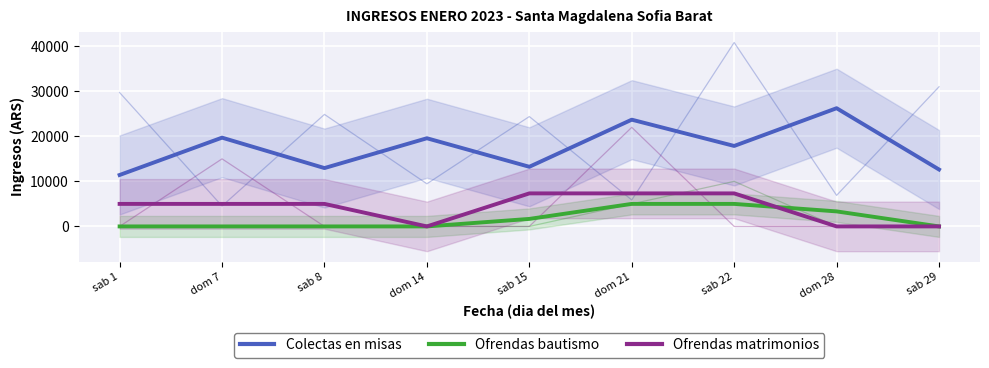

At how many categories does at least one series exceed 3732?

9